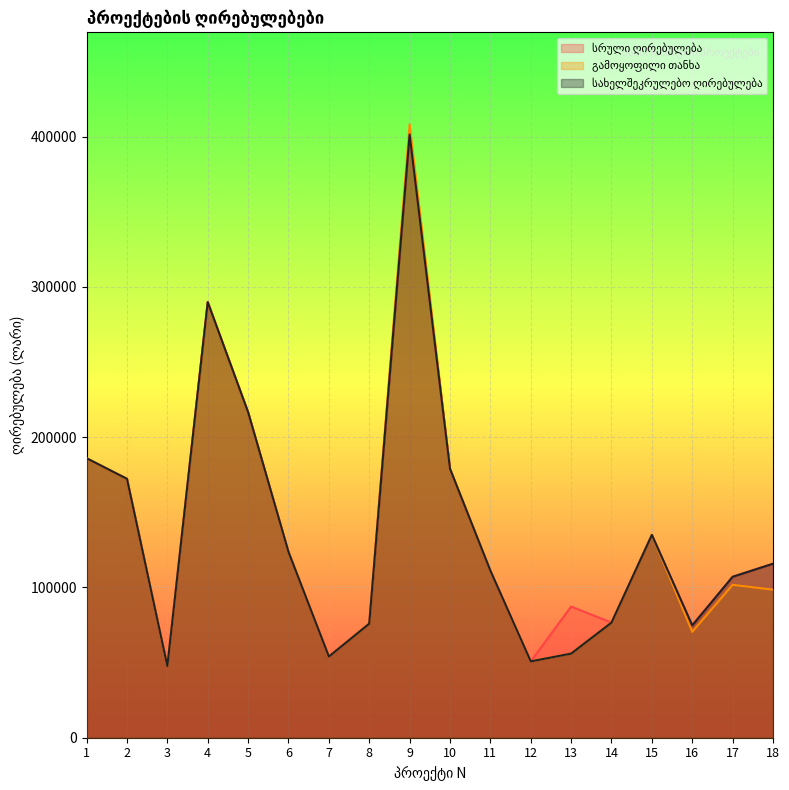

Reading left to right, transcribe all the data shown in this chart.

სრული ღირებულება: 1=186000	2=172300	3=47690	4=289920	5=216650	6=123660	7=54020	8=75890	9=401500	10=179000	11=111203	12=50797	13=87272	14=76613	15=134999	16=74753	17=107107	18=115800
გამოყოფილი თანხა: 1=186000	2=172300	3=47690	4=289920	5=216650	6=123660	7=54020	8=75890	9=408229	10=179000	11=111203	12=50797	13=56000	14=76613	15=134999	16=70459	17=101751	18=98545
სახელშეკრულებო ღირებულება: 1=186000	2=172300	3=47690	4=289920	5=216650	6=123660	7=54020	8=75890	9=401500	10=179000	11=111203	12=50797	13=56000	14=76613	15=134999	16=74753	17=107107	18=115800